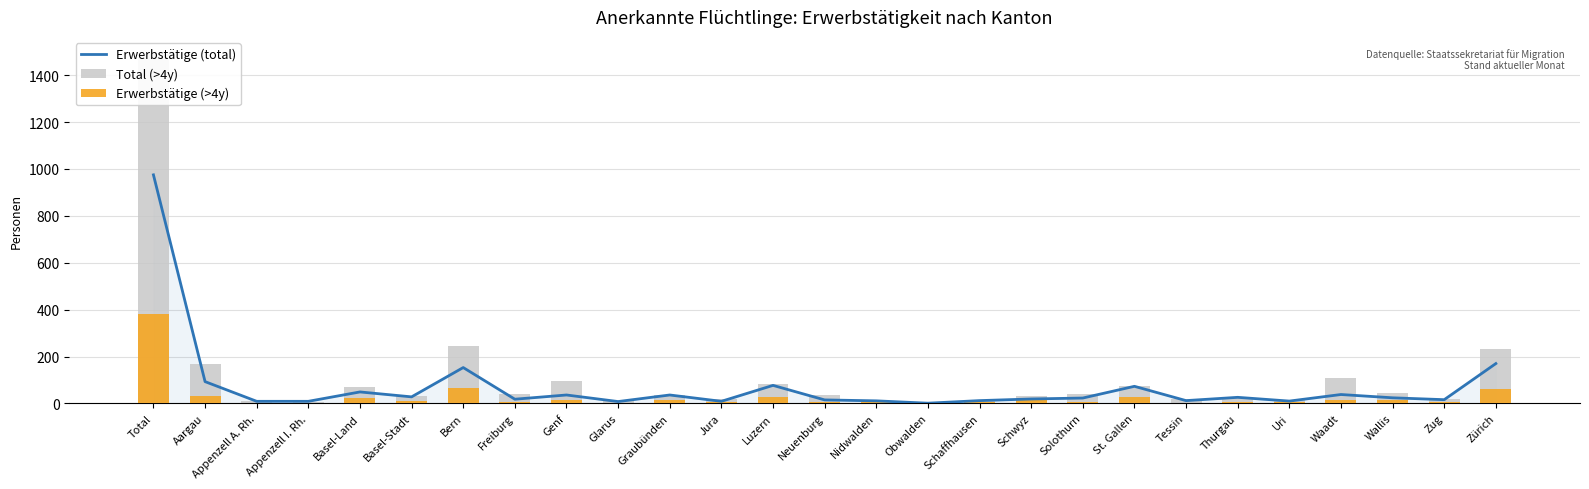

Is it true that Erwerbstätige (total) equals 19 at Schwyz?

True